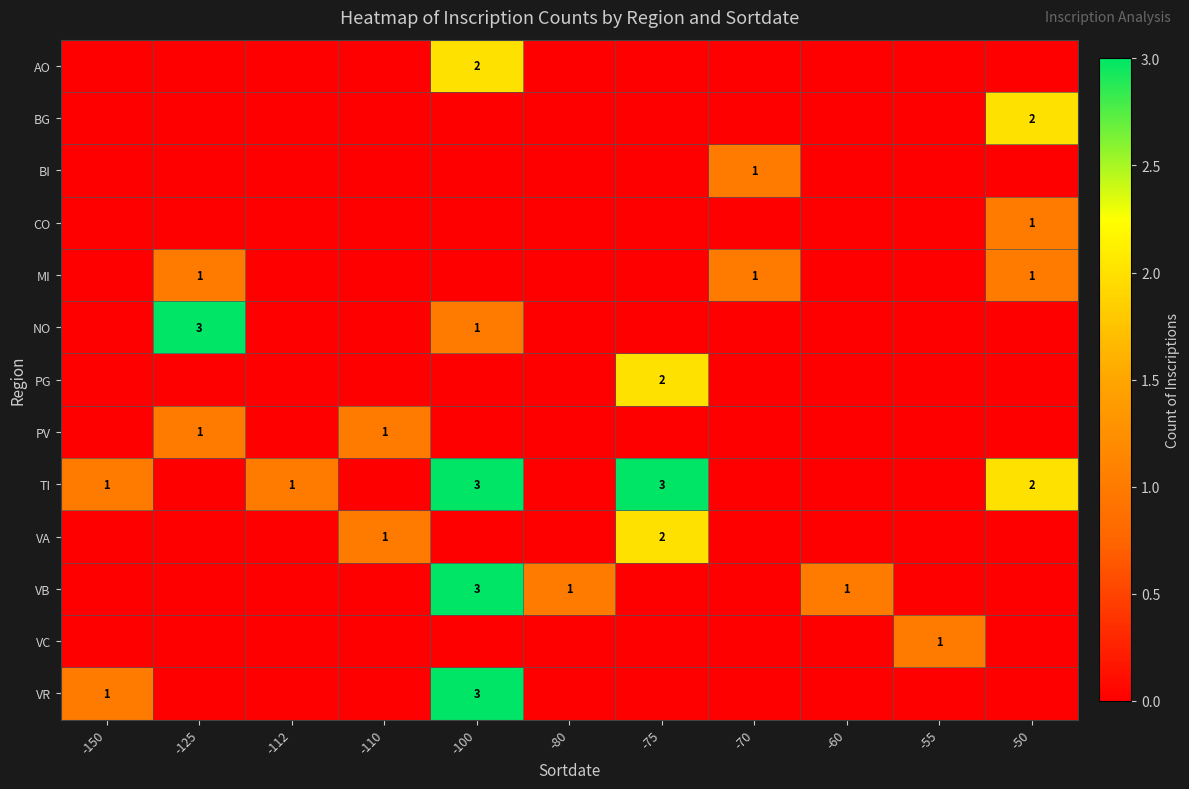

At how many categories does at least one series exceed 2?

3